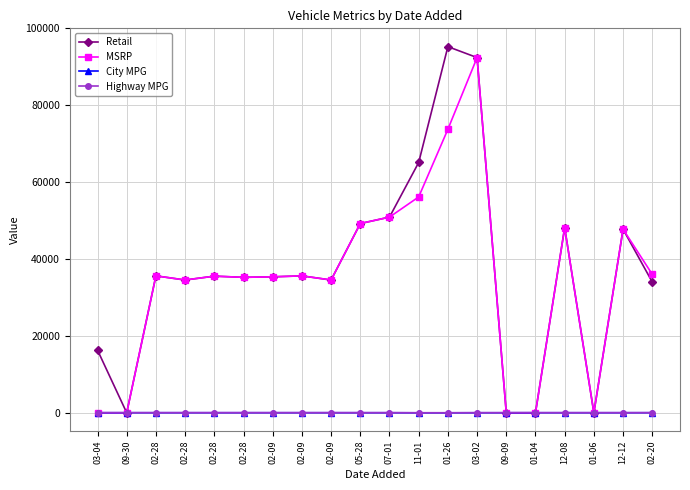

After their last crossing, which series has the higher values: City MPG or Retail?

Retail